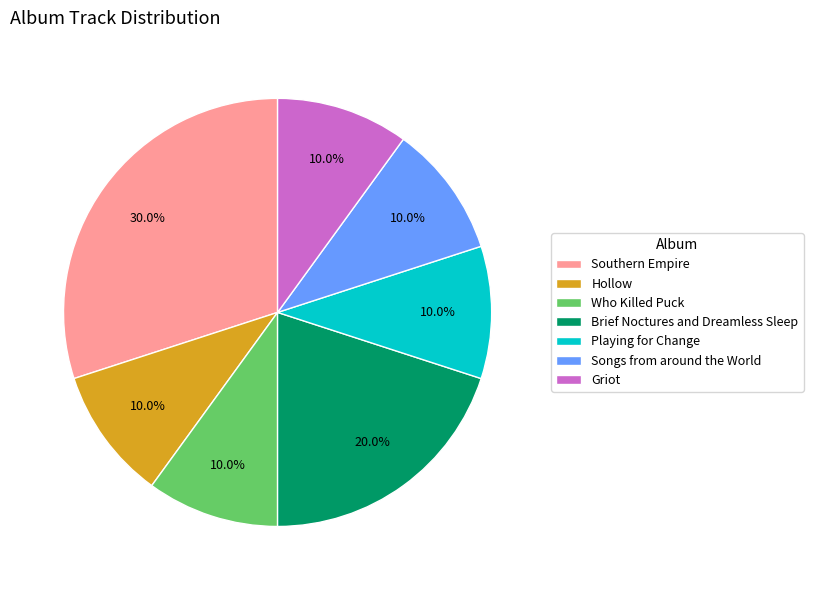

Which category has the biggest portion of the pie?

Southern Empire